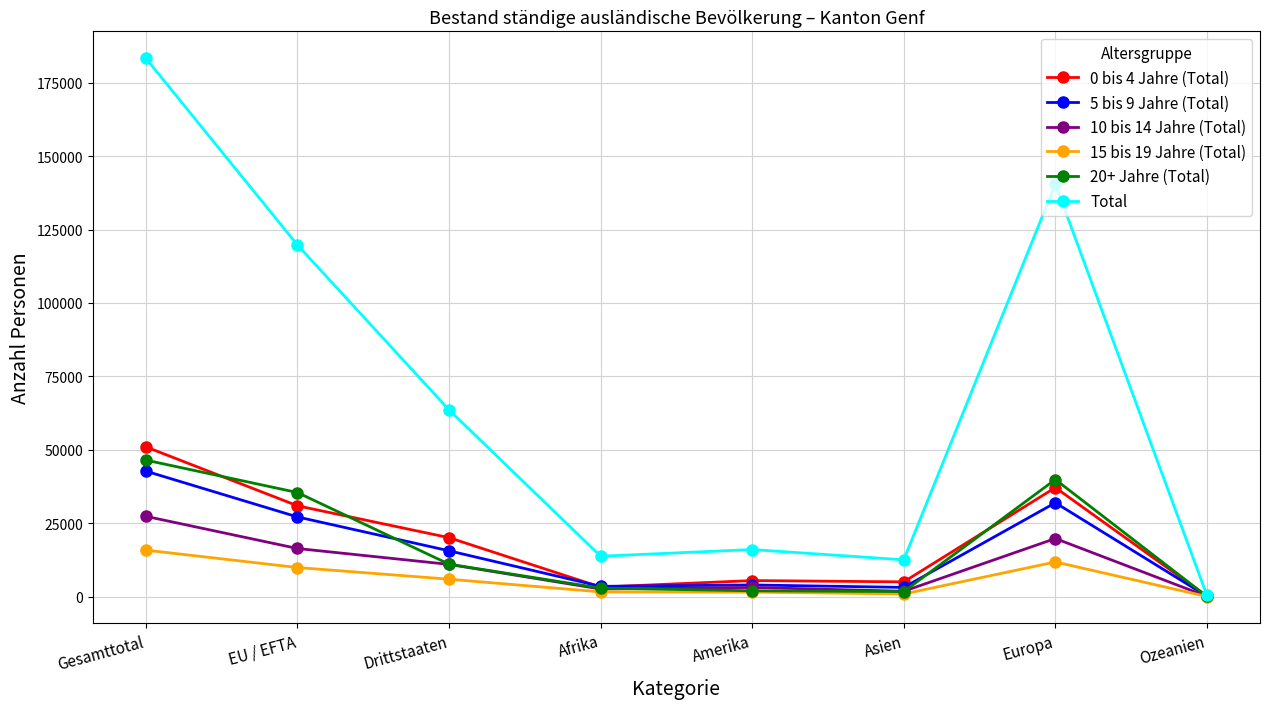

What value does the 10 bis 14 Jahre (Total) series have at Afrika?

2575